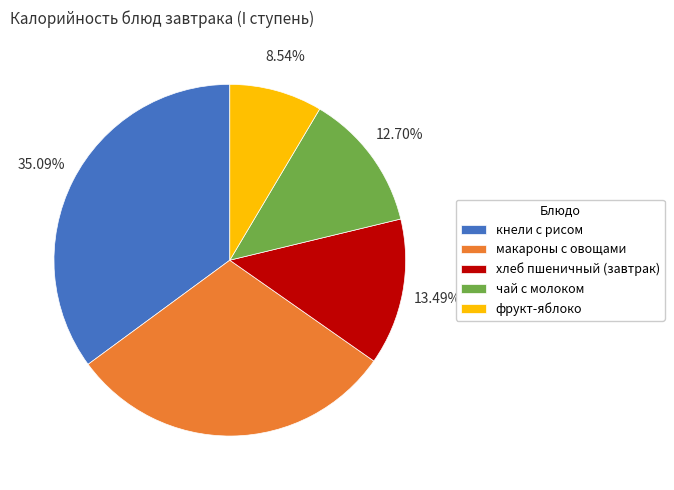

Does any single category account for the majority?

No